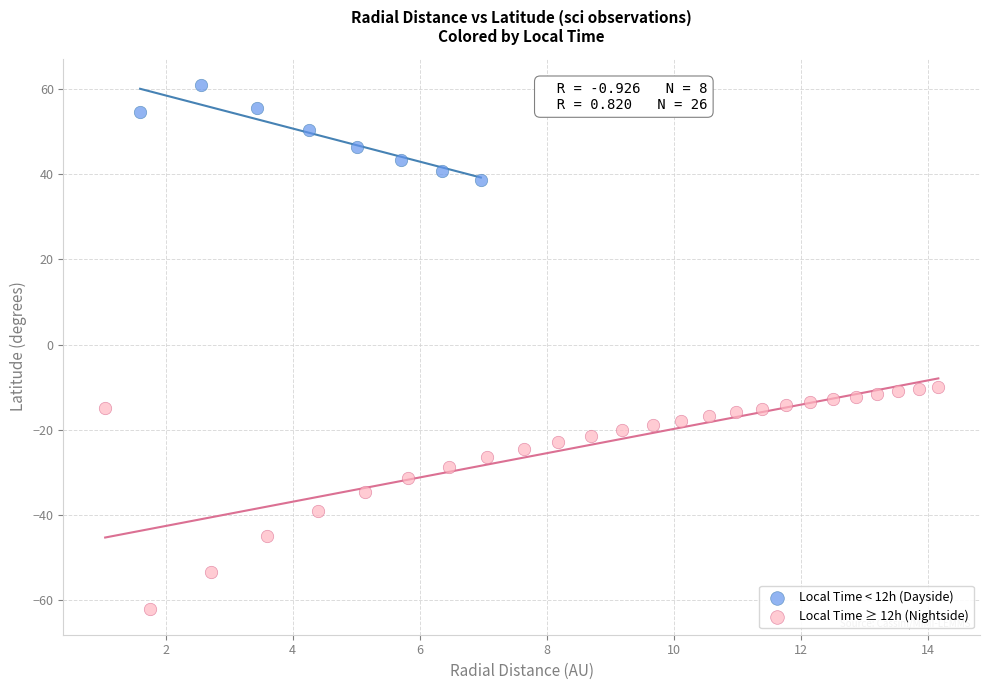

Which series has the widest spread of Y values?

Local Time ≥ 12h (Nightside)